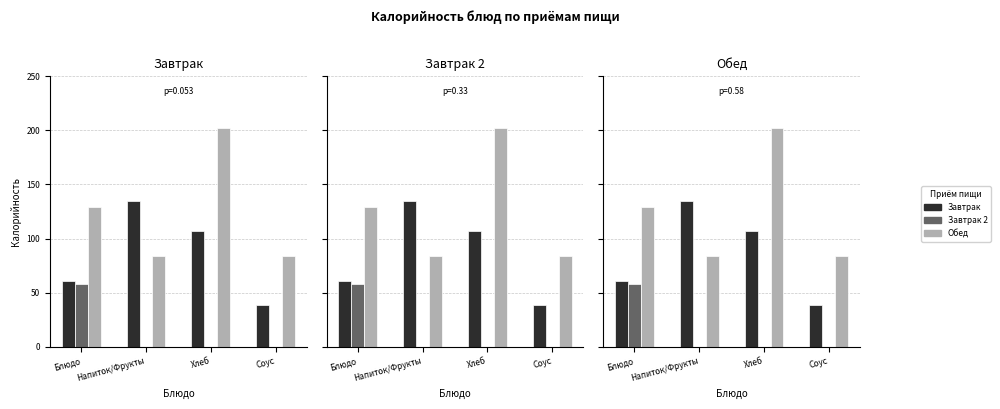

Reading left to right, what are all the values shown in this chart?

Завтрак: 61.0	134.4	106.6	39.1
Завтрак 2: 57.7	0.0	0.0	0.0
Обед: 129.4	83.6	202.0	83.6